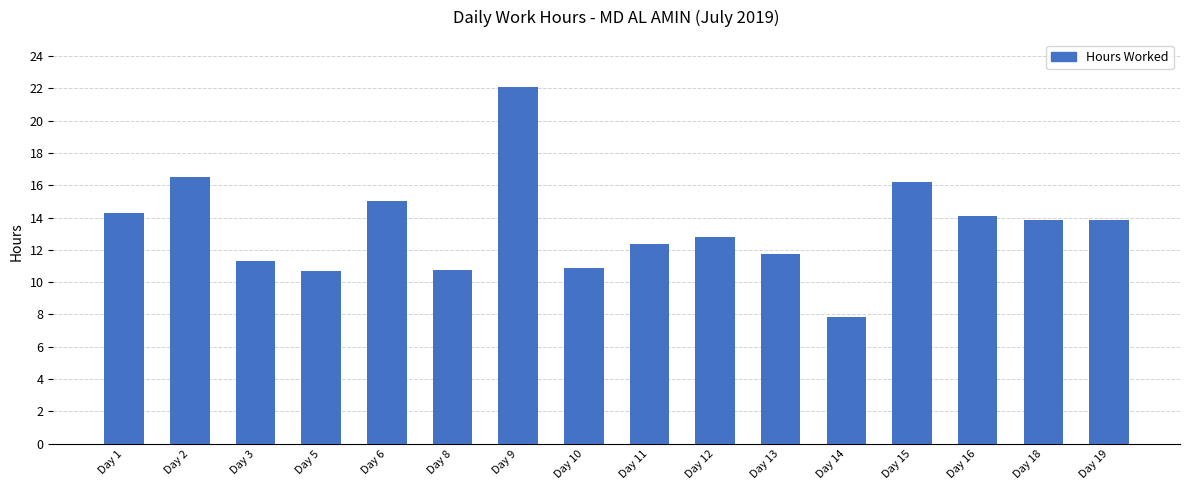

What is the difference between the values at Day 15 and Day 16?

2.1